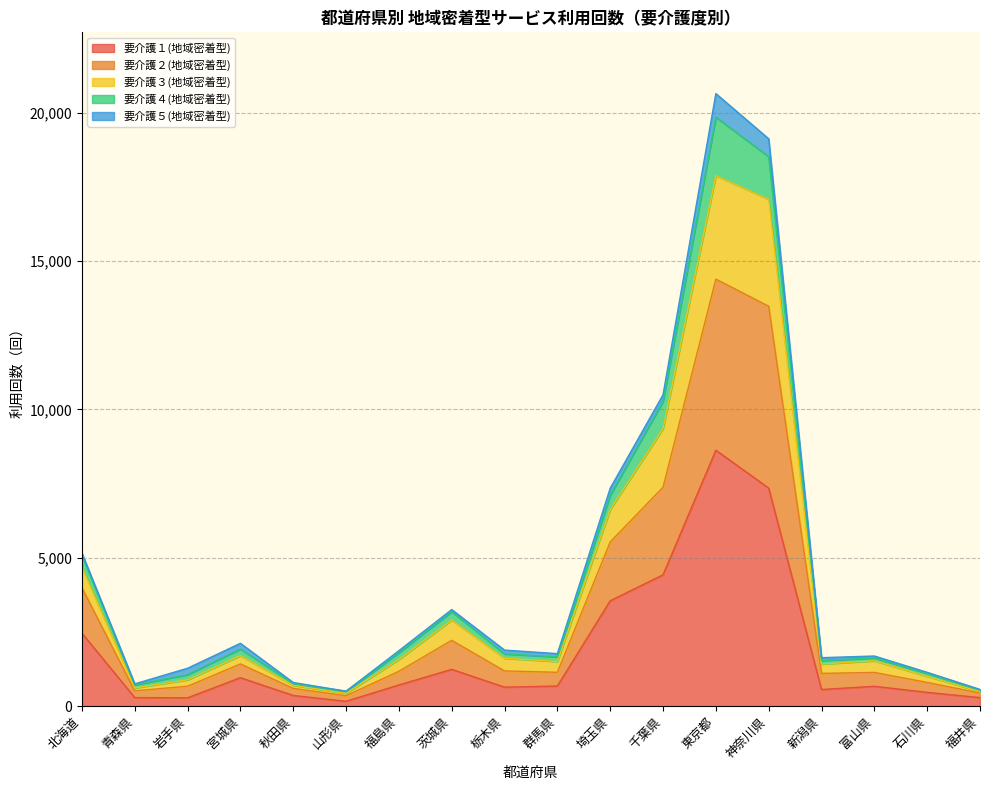

At which label does 要介護１(地域密着型) reach its peak?

東京都